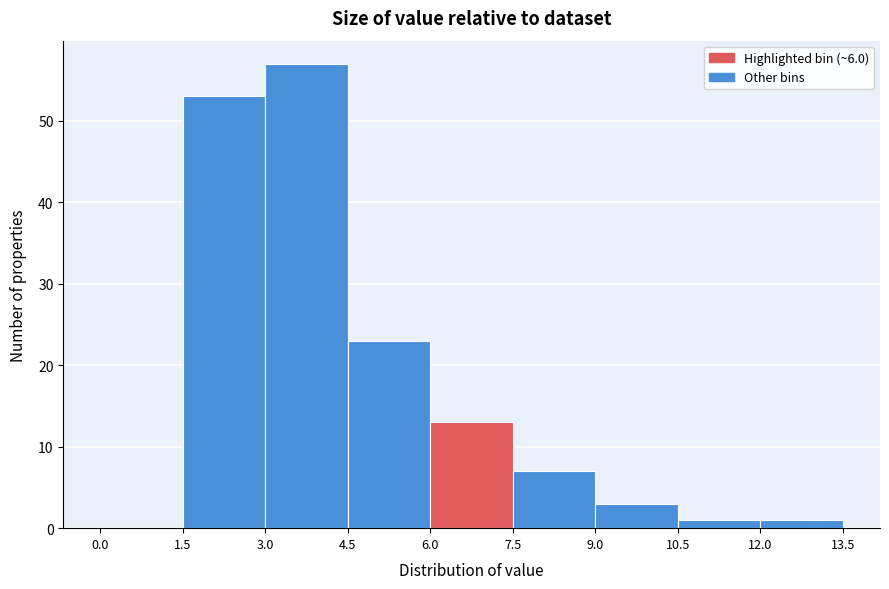

Over which range of the x-axis is the bar tallest?

3.0 to 4.5